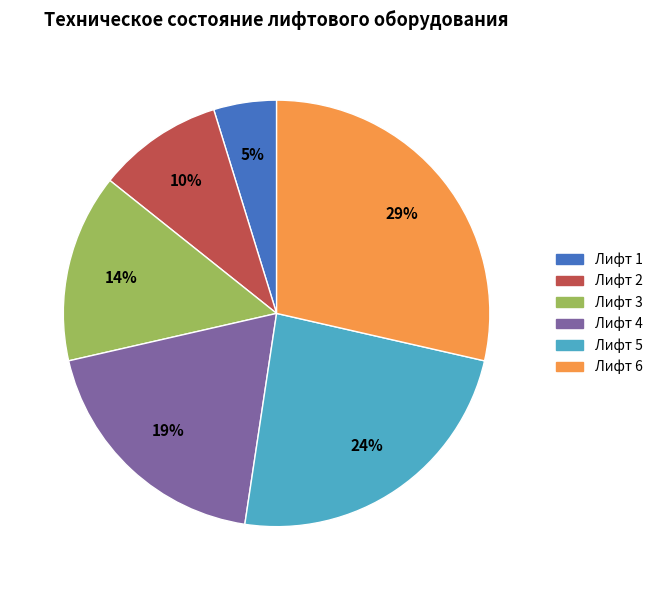

To the nearest percent, what is the average slice percentage?

17%